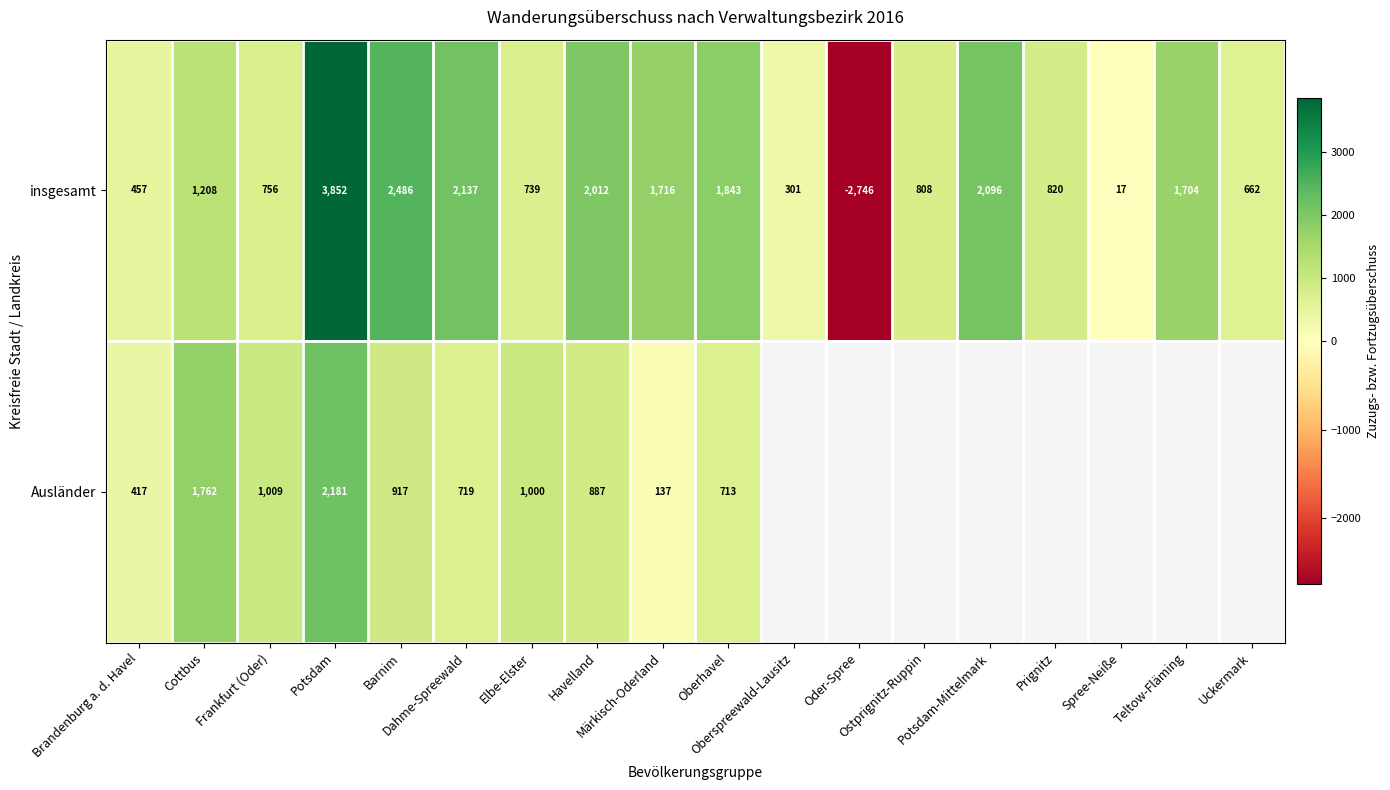

What is the sum of all insgesamt values?

20868